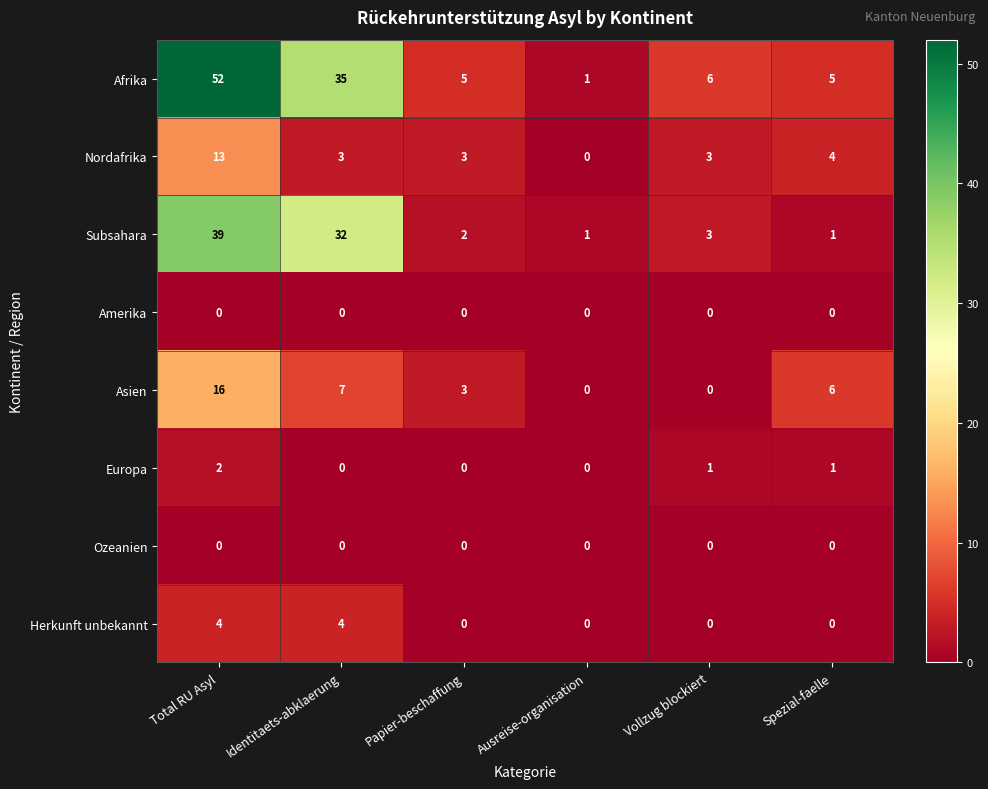

At how many categories does at least one series exceed 51?

1